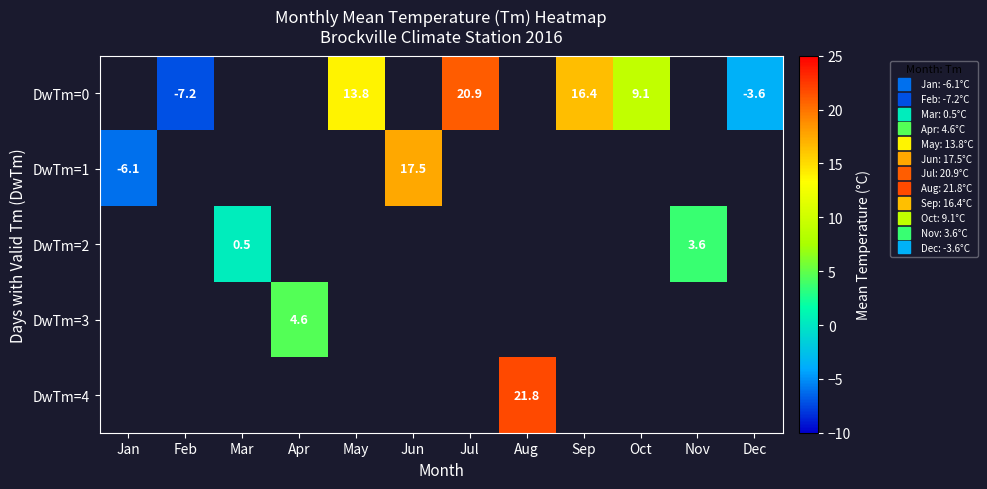

How many series are shown in this chart?

5